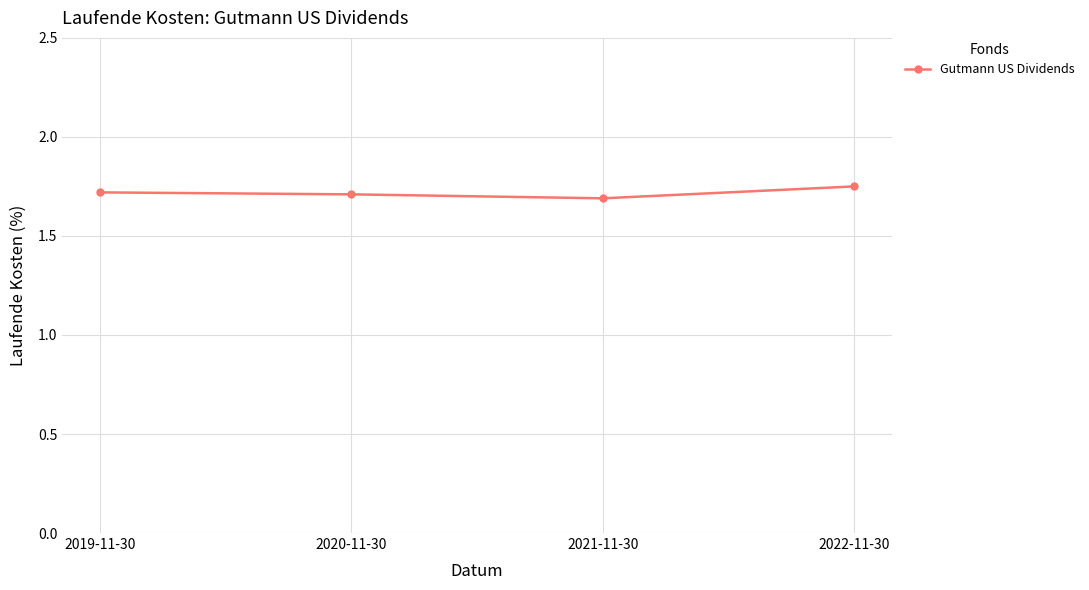

What is the label of the 3rd point from the left?

2021-11-30